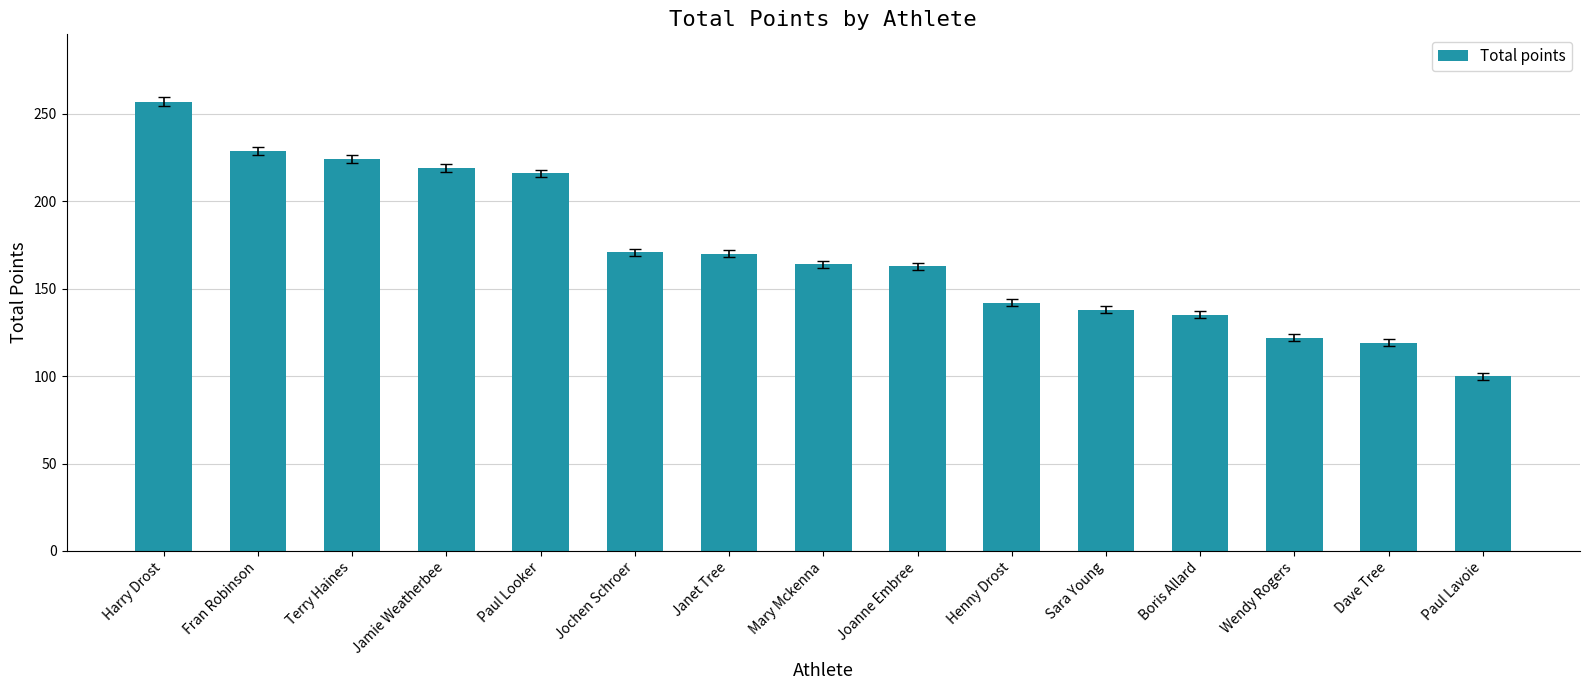

Approximately how many times larger is the value at Janet Tree compared to Dave Tree?

1.4